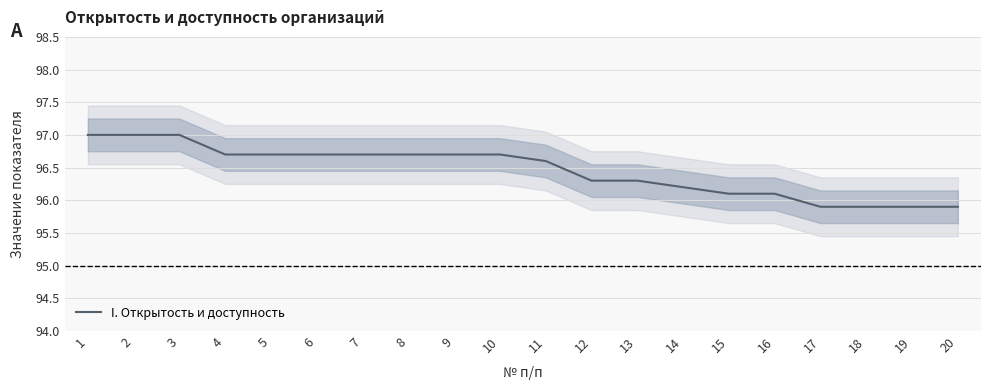

What is the value of the 14th point from the left?

96.2